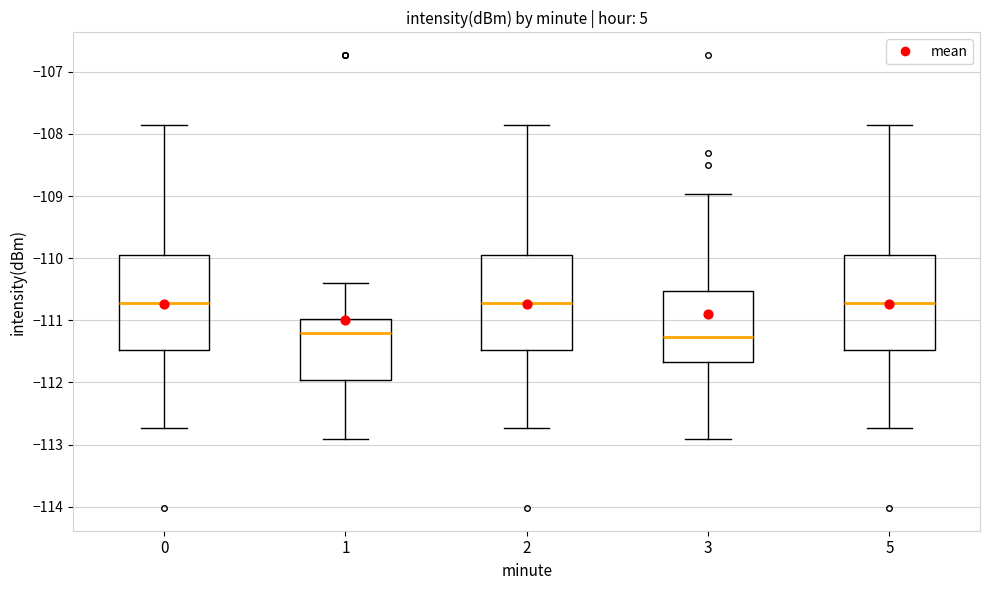

Reading left to right, transcribe this box plot: for each box, give where its median line is, the range the box spans, and where its two whiskers end, as read against the y-axis. The values are not printed on the chart, so give them approximately, as read against the axis.

0: median -110.7, box -111.5 to -110.0, whiskers -112.7 to -107.9
1: median -111.2, box -112.0 to -111.0, whiskers -112.9 to -110.4
2: median -110.7, box -111.5 to -110.0, whiskers -112.7 to -107.9
3: median -111.3, box -111.7 to -110.5, whiskers -112.9 to -109.0
5: median -110.7, box -111.5 to -110.0, whiskers -112.7 to -107.9